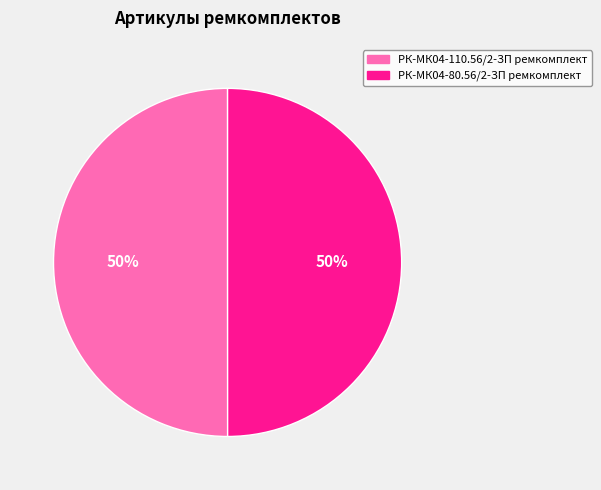

To the nearest percent, what is the combined percentage of РК-МК04-80.56/2-ЗП ремкомплект and РК-МК04-110.56/2-ЗП ремкомплект?

100%